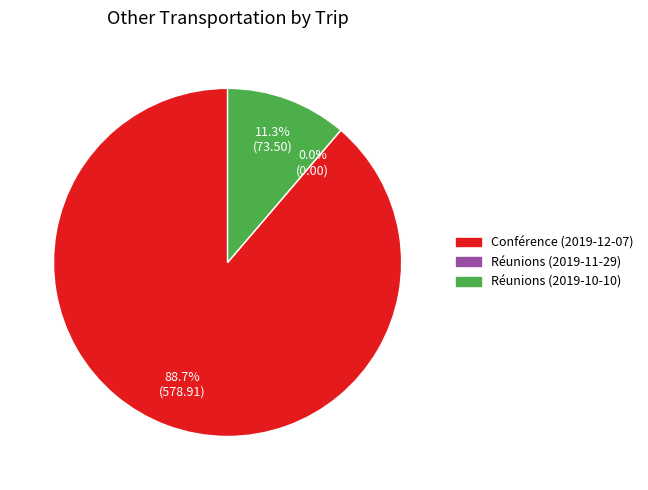

Is the sum of Réunions (2019-11-29) and Réunions (2019-10-10) greater than half?

No